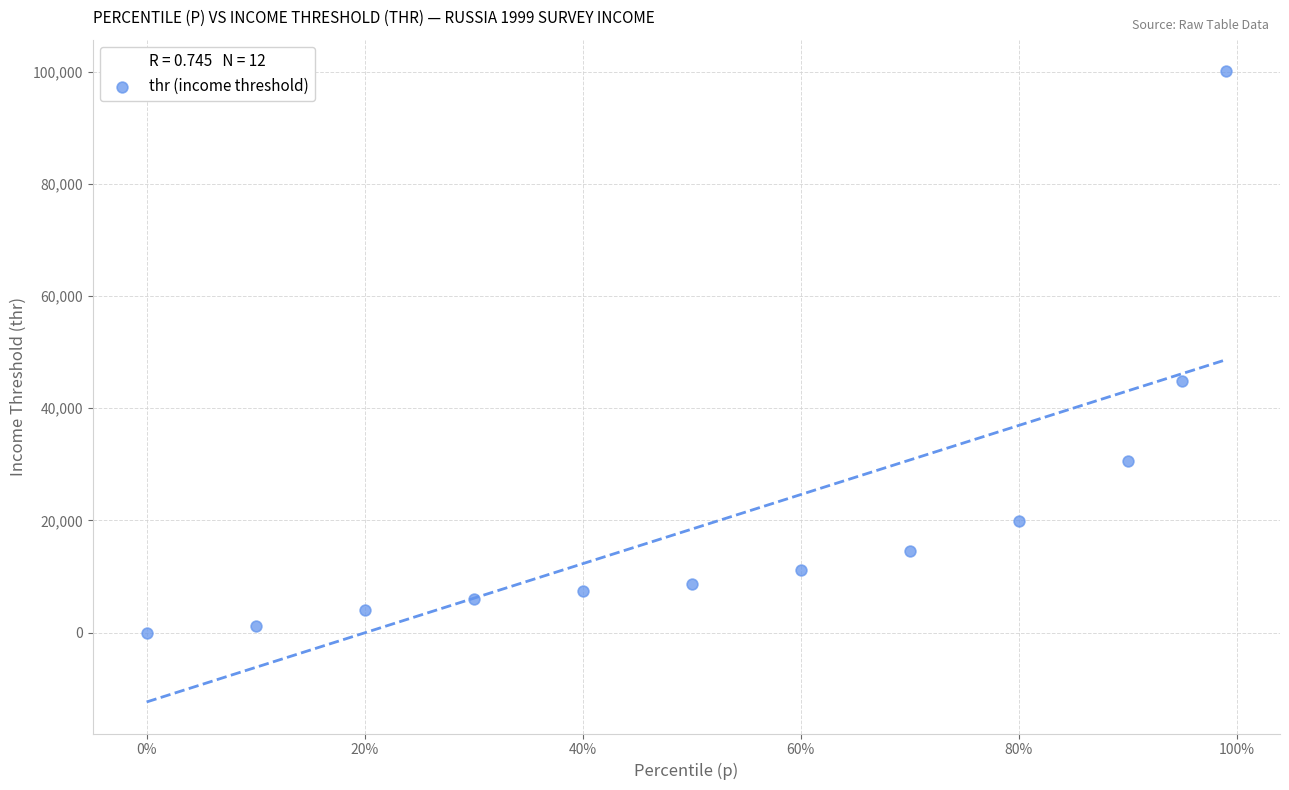

What is the average Y value?

20707.2